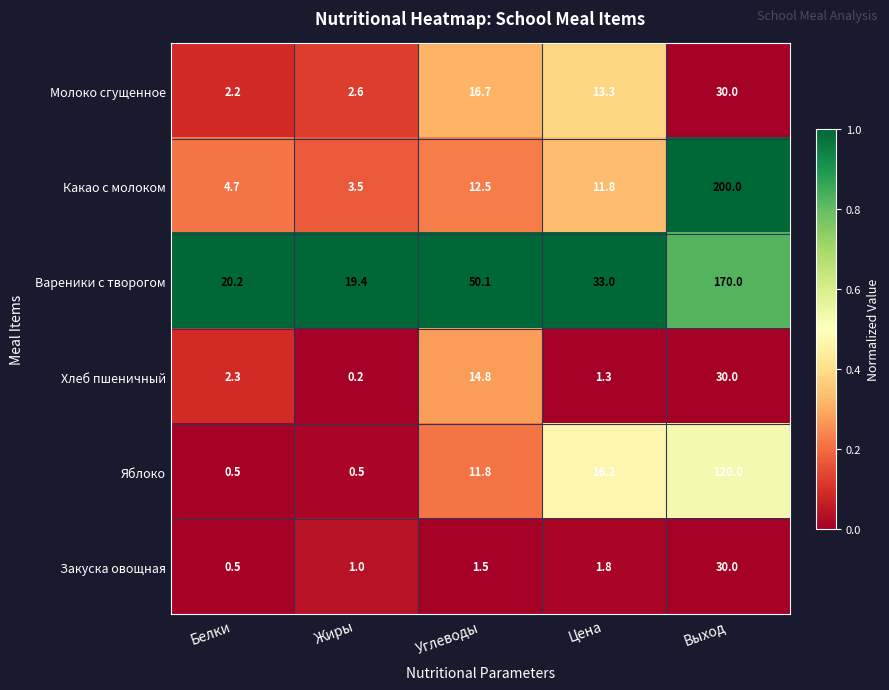

At how many categories does at least one series exceed 0?

5